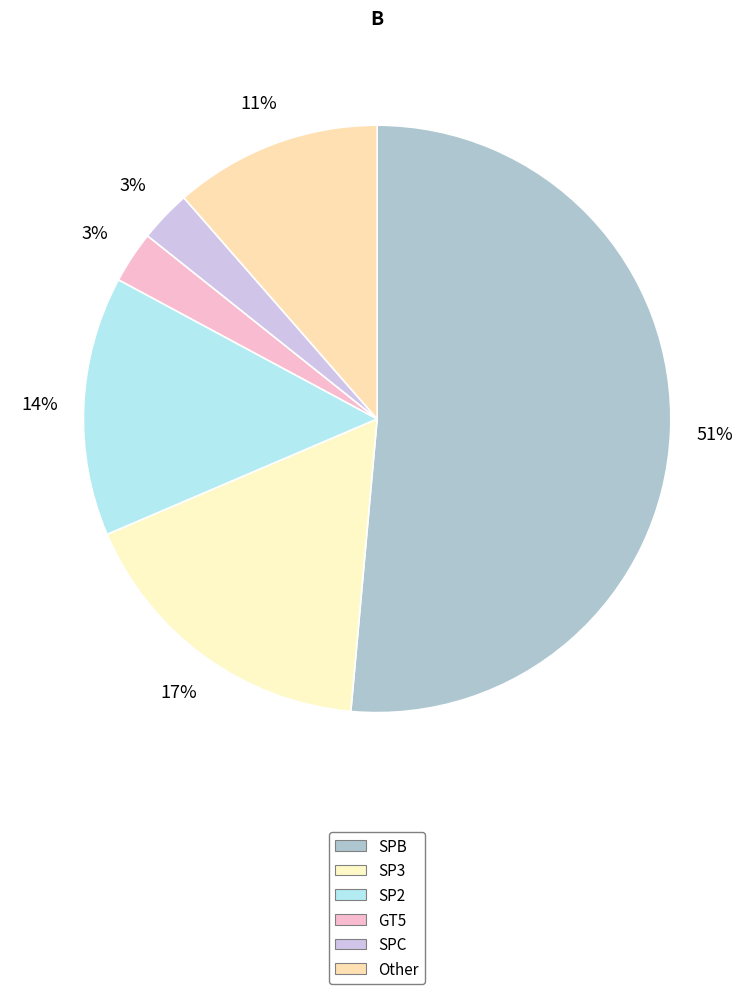

To the nearest percent, what is the difference between the SPB and SP3 slice percentages?

34%